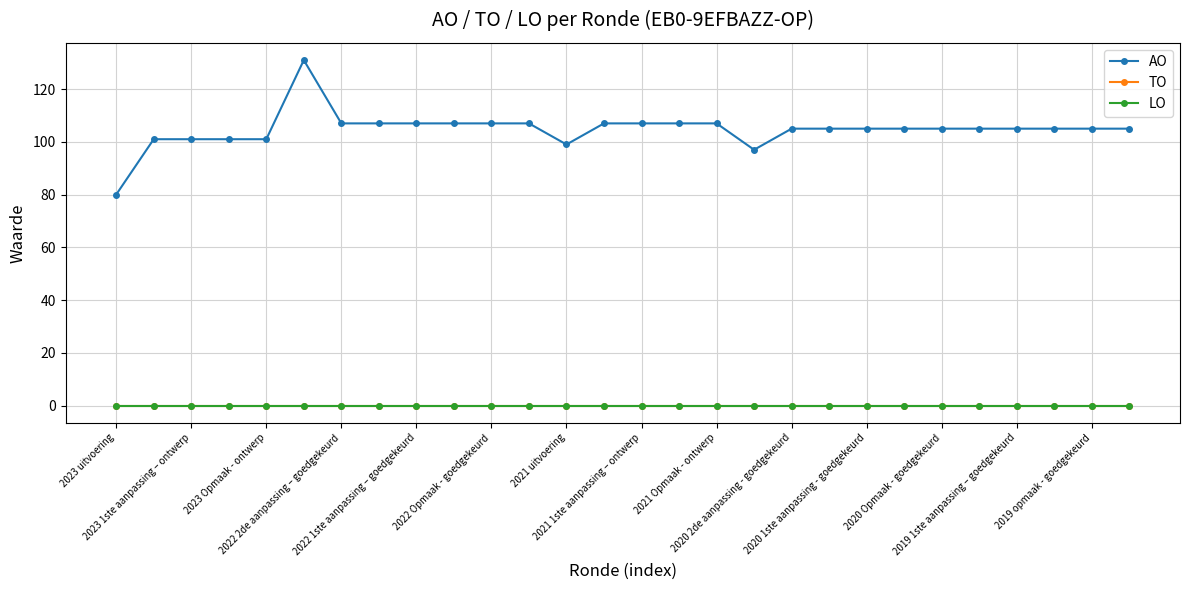

Does the chart have visible grid lines?

Yes